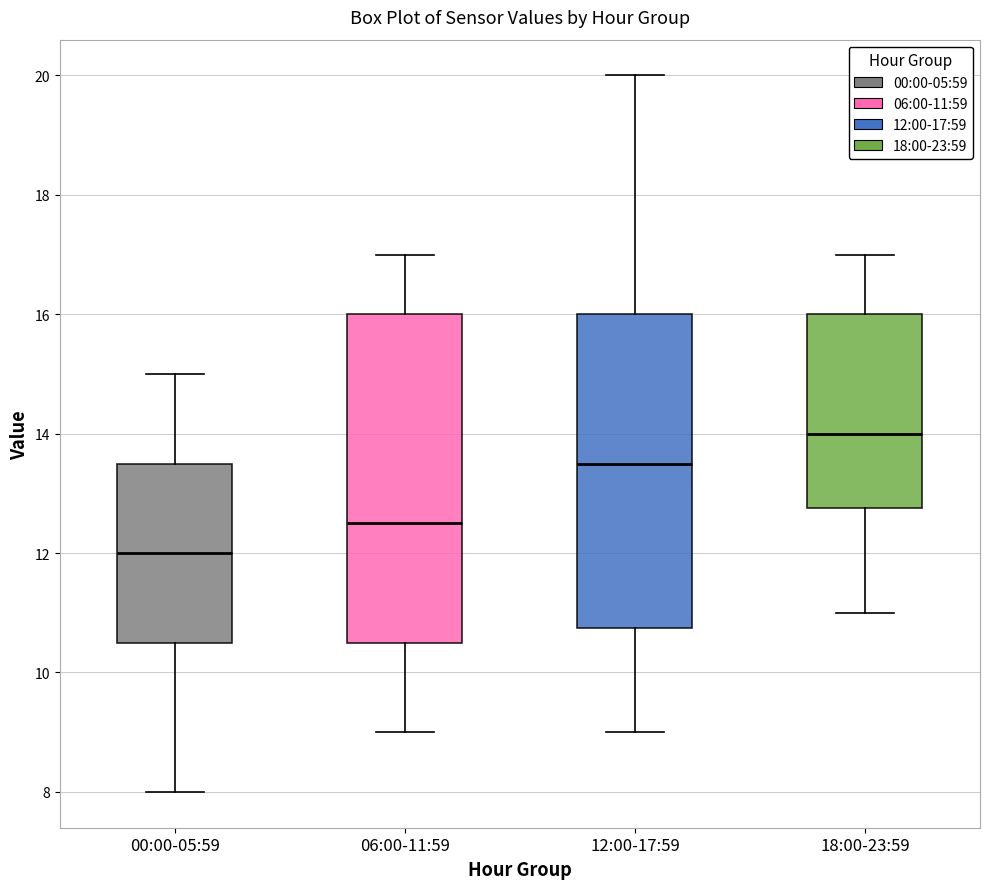

Reading left to right, transcribe this box plot: for each box, give where its median line is, the range the box spans, and where its two whiskers end, as read against the y-axis. The values are not printed on the chart, so give them approximately, as read against the axis.

00:00-05:59: median 12.0, box 10.6 to 13.6, whiskers 8.0 to 15.0
06:00-11:59: median 12.6, box 10.6 to 16.0, whiskers 9.0 to 17.0
12:00-17:59: median 13.6, box 10.8 to 16.0, whiskers 9.0 to 20.0
18:00-23:59: median 14.0, box 12.8 to 16.0, whiskers 11.0 to 17.0